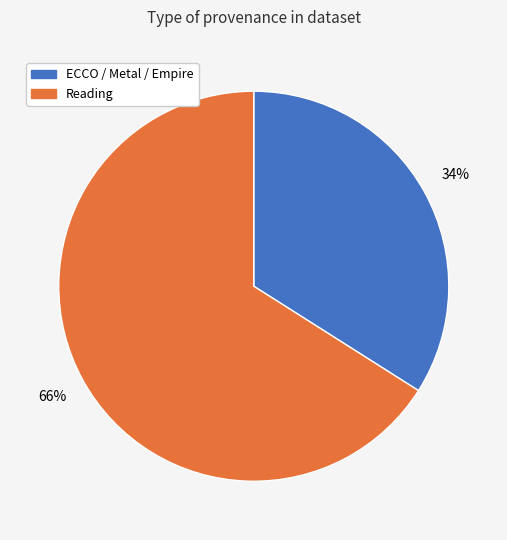

To the nearest percent, what is the average slice percentage?

50%